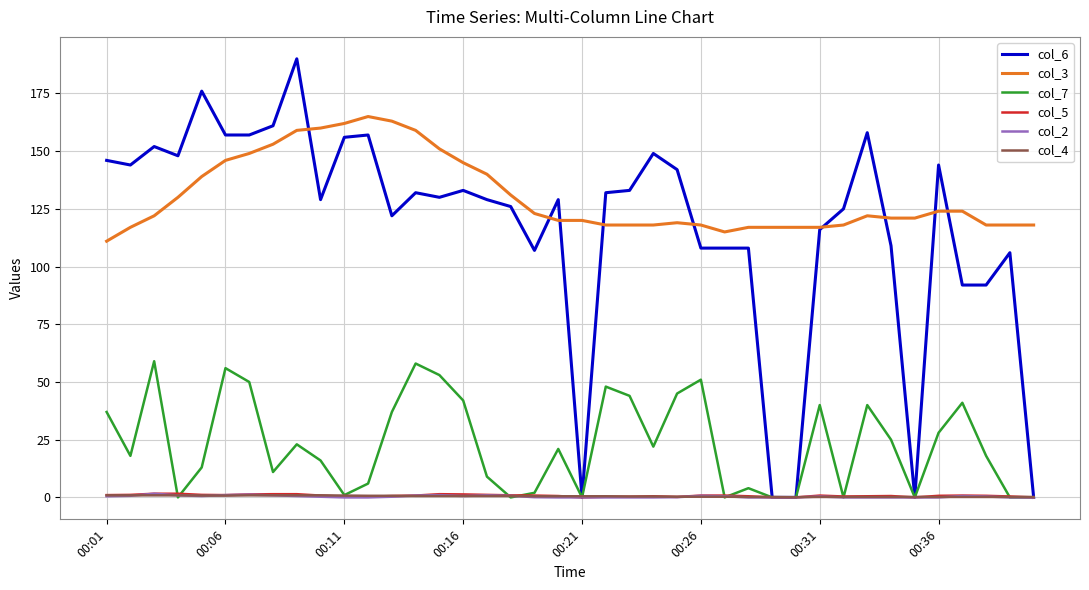

Which series has the largest total across all categories?

col_3